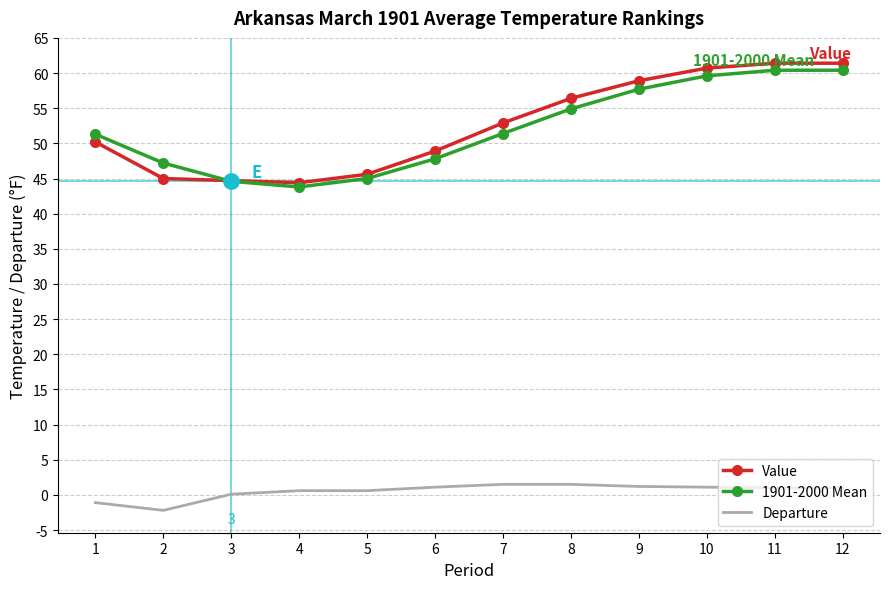

What is the minimum value shown in the chart?

-2.2